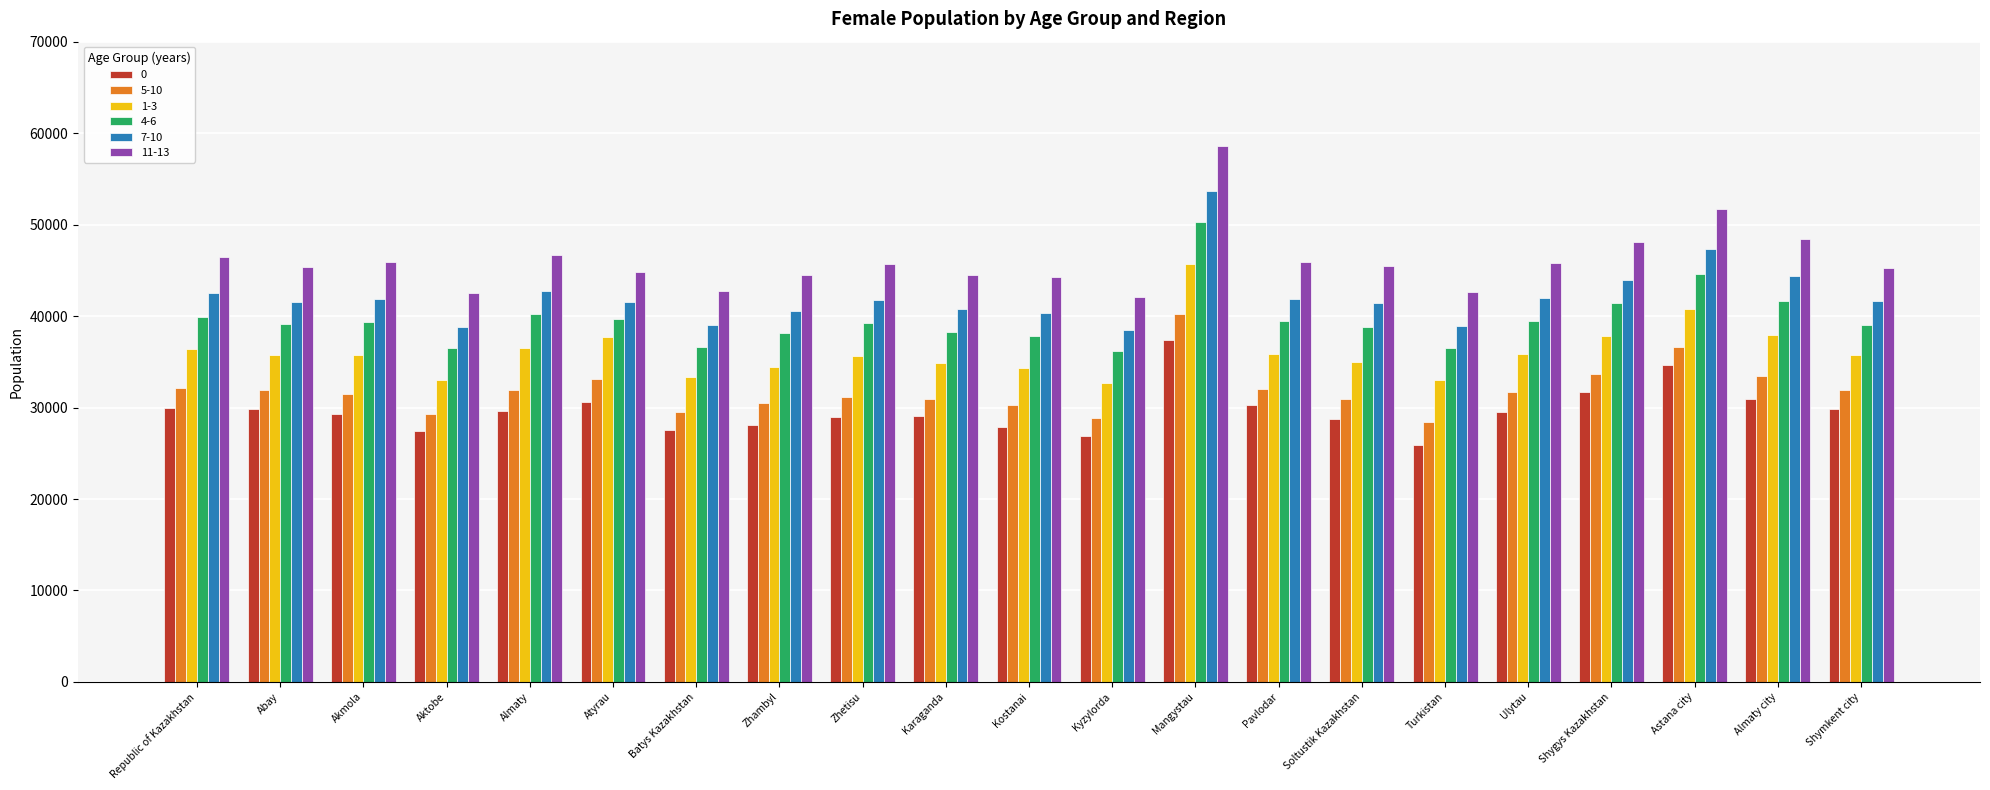

Read the 7-10 value at Abay.

41497